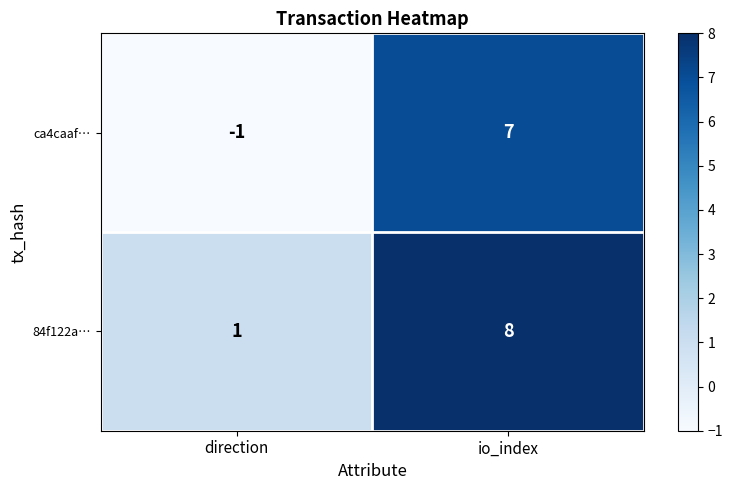

Reading left to right, list all the values displayed in this chart.

ca4caaf…: -1	7
84f122a…: 1	8